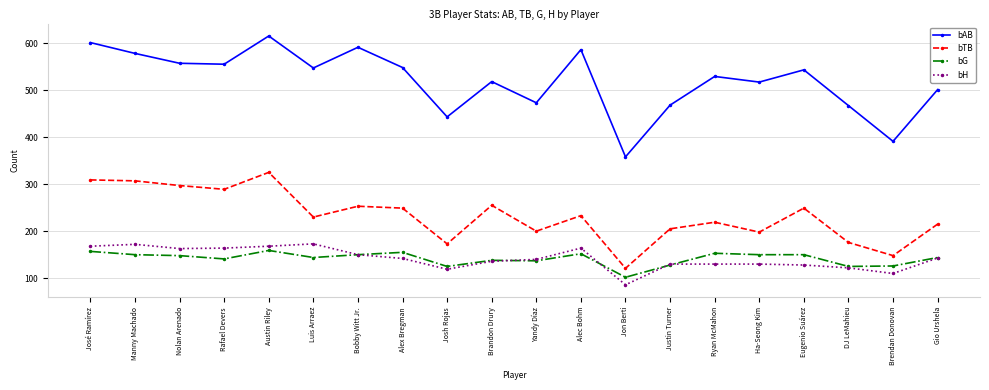

True or false: bTB has more than 1 points higher than both neighbors.

True